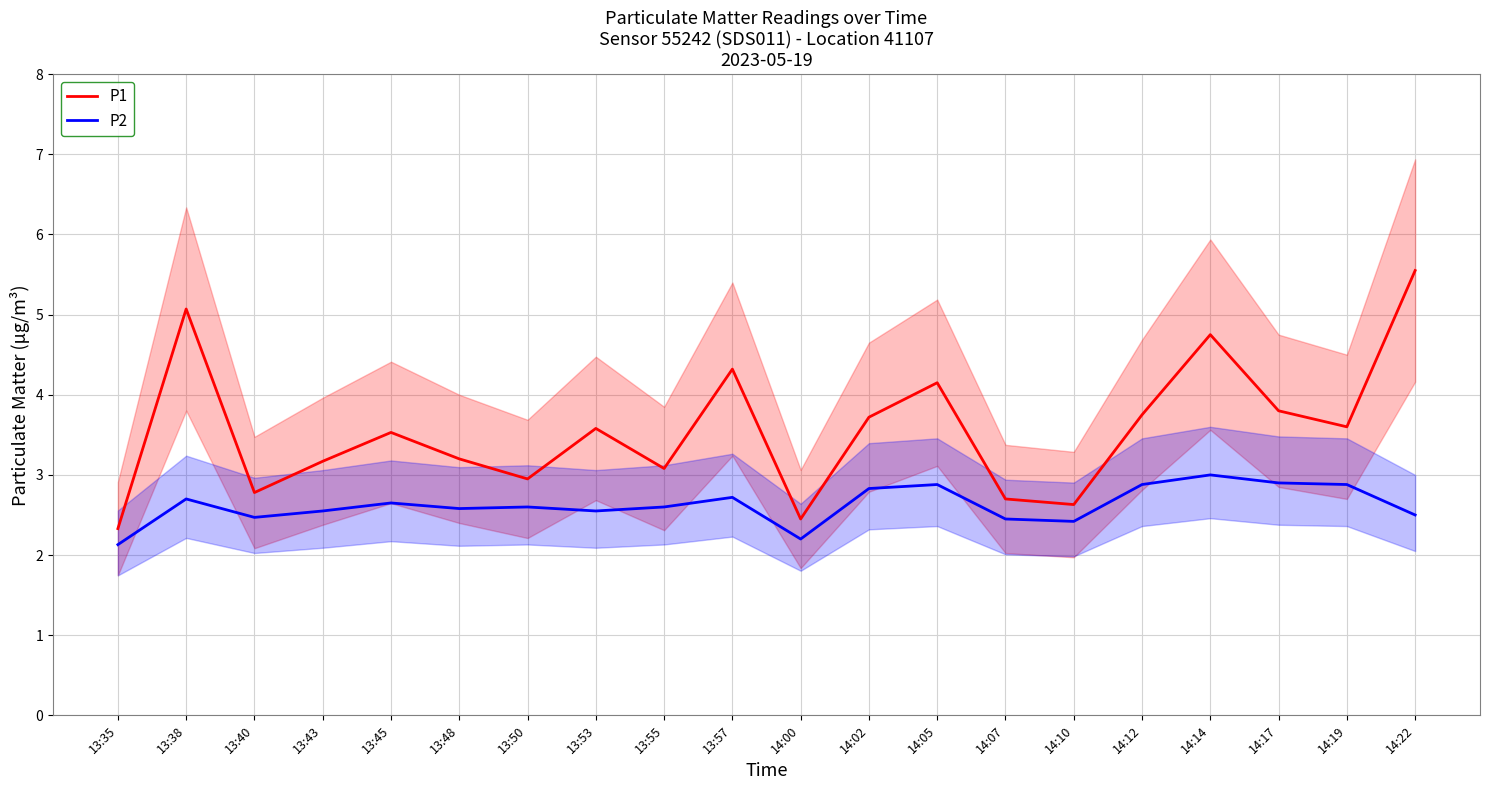

What is the highest value of the P2 series?

3.0